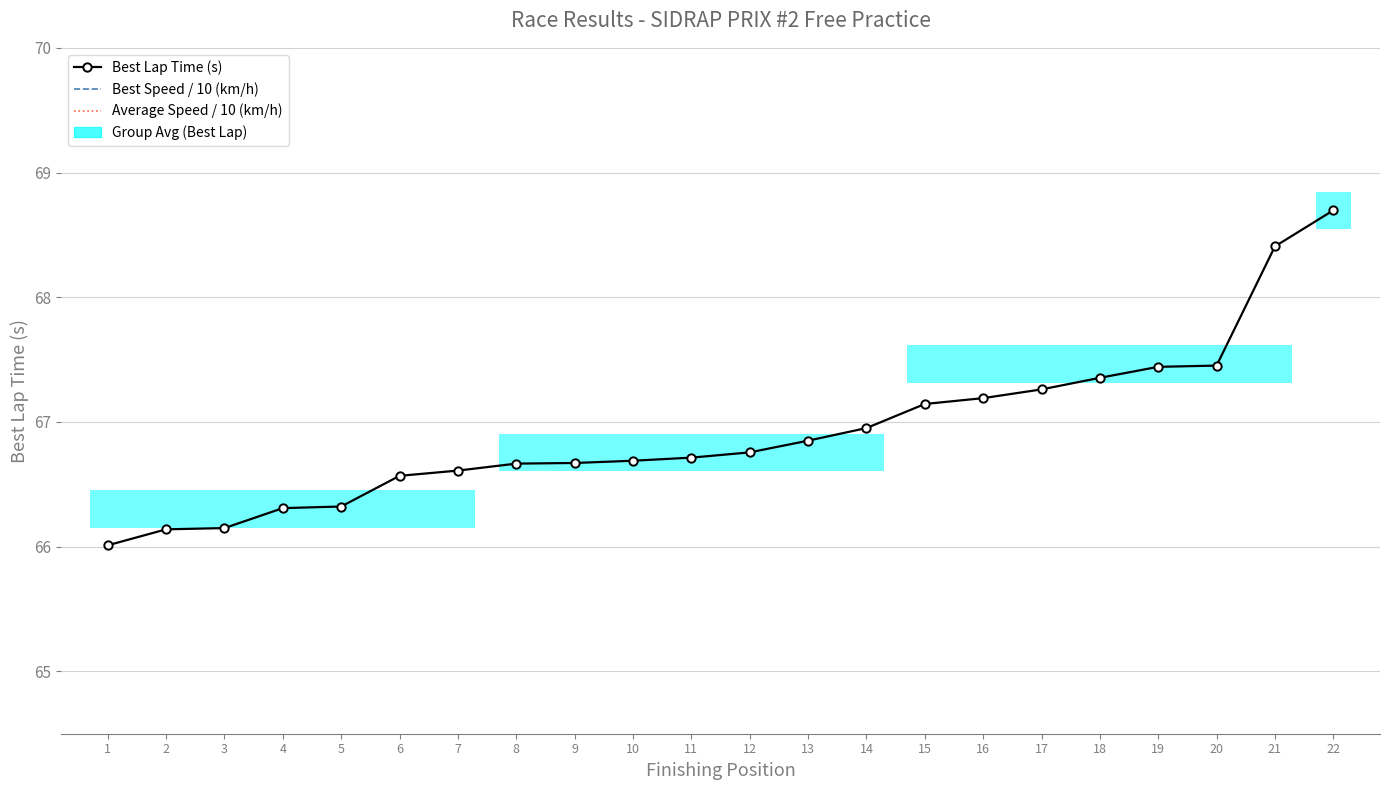

At which category does Average Speed / 10 (km/h) reach its first local valley?

2